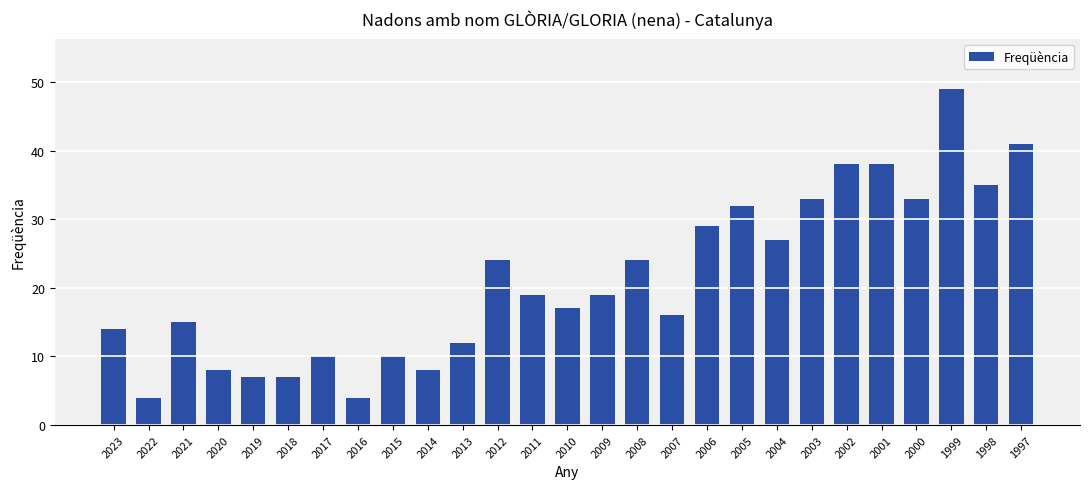

What is the average value?

21